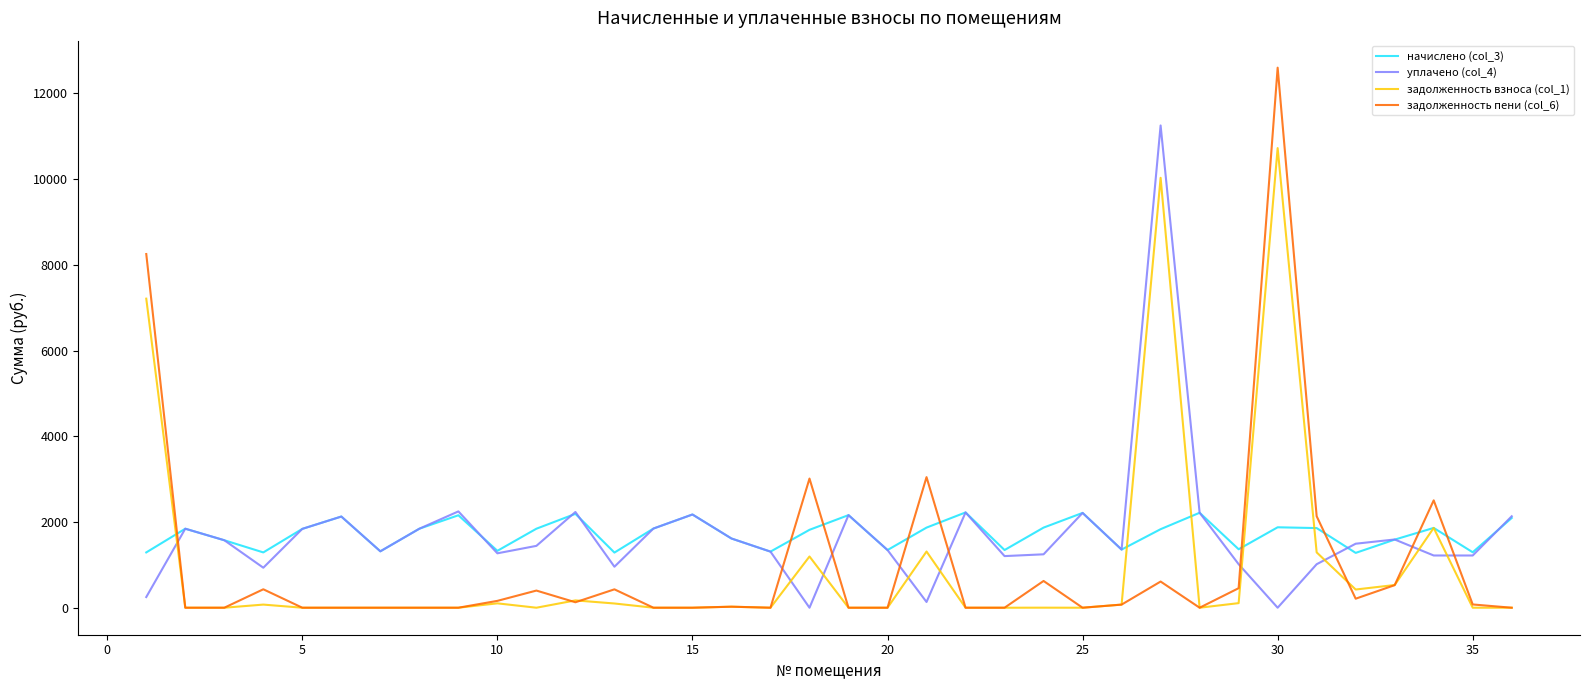

True or false: уплачено (col_4) and задолженность взноса (col_1) intersect in this chart.

True